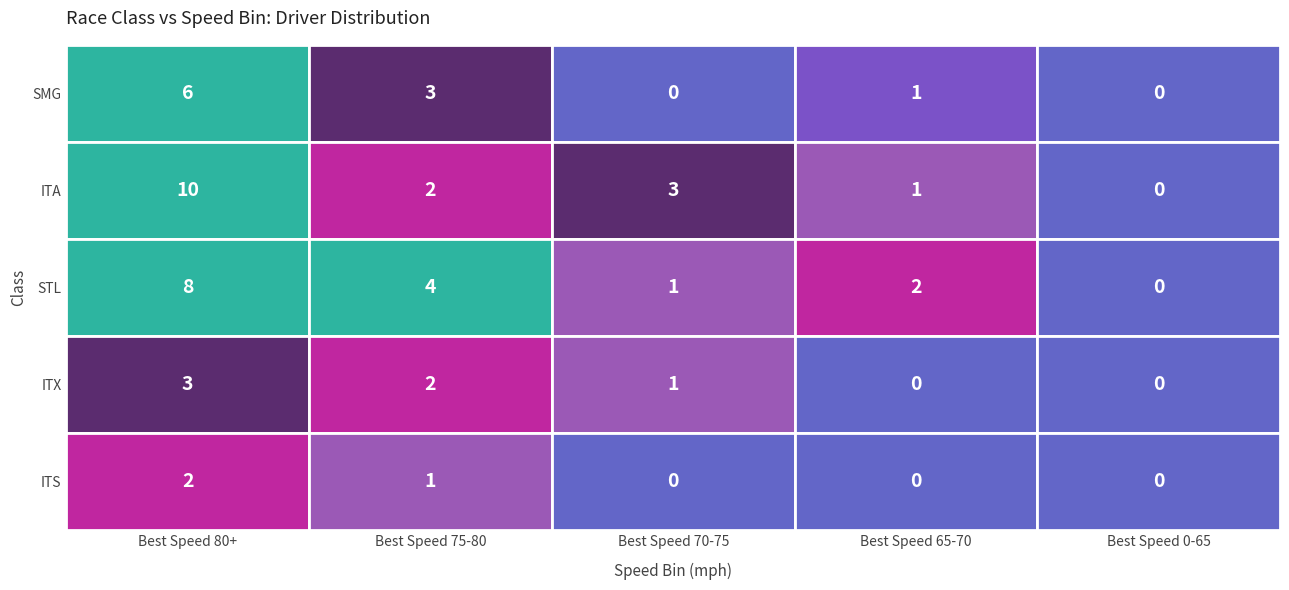

At how many categories does at least one series exceed 3?

2